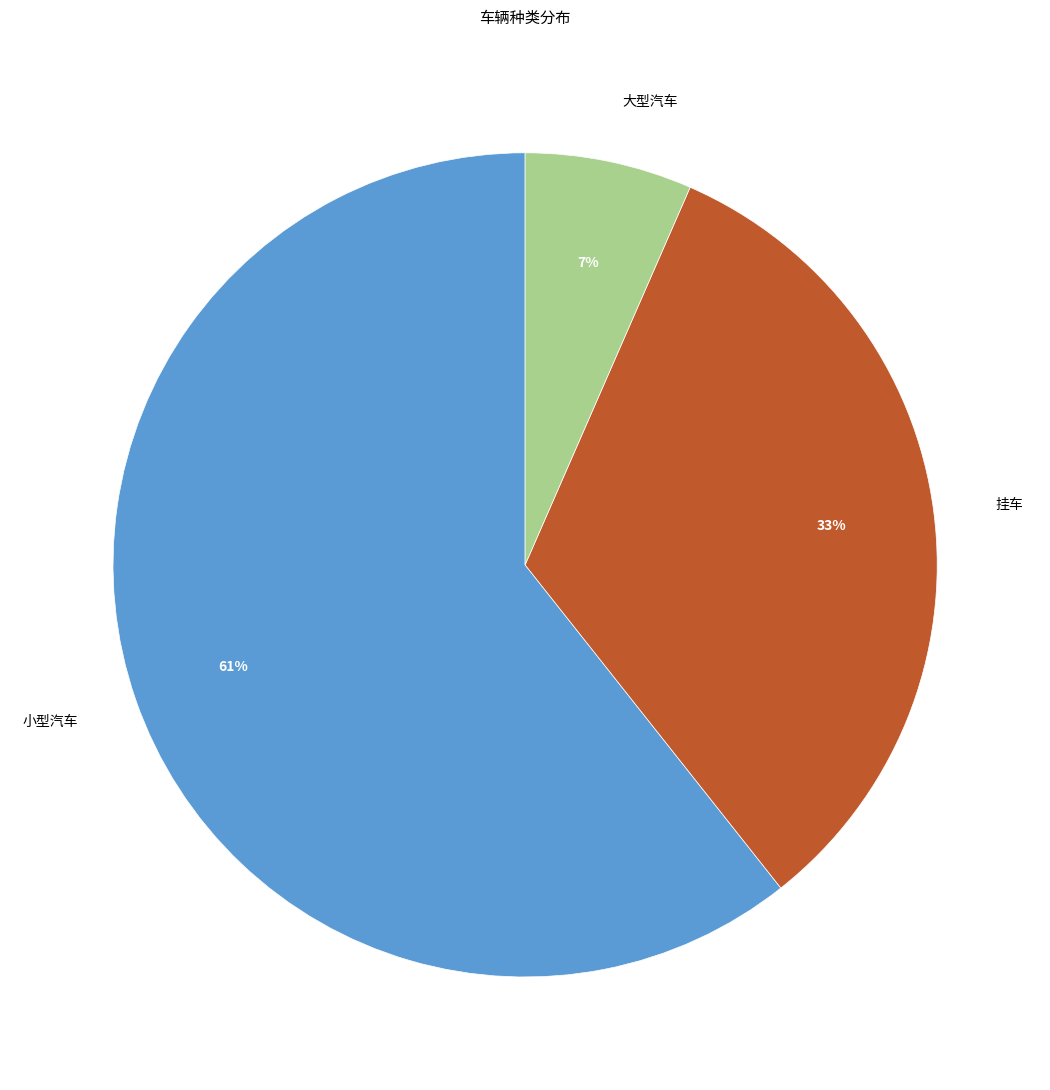

What is the majority slice?

小型汽车